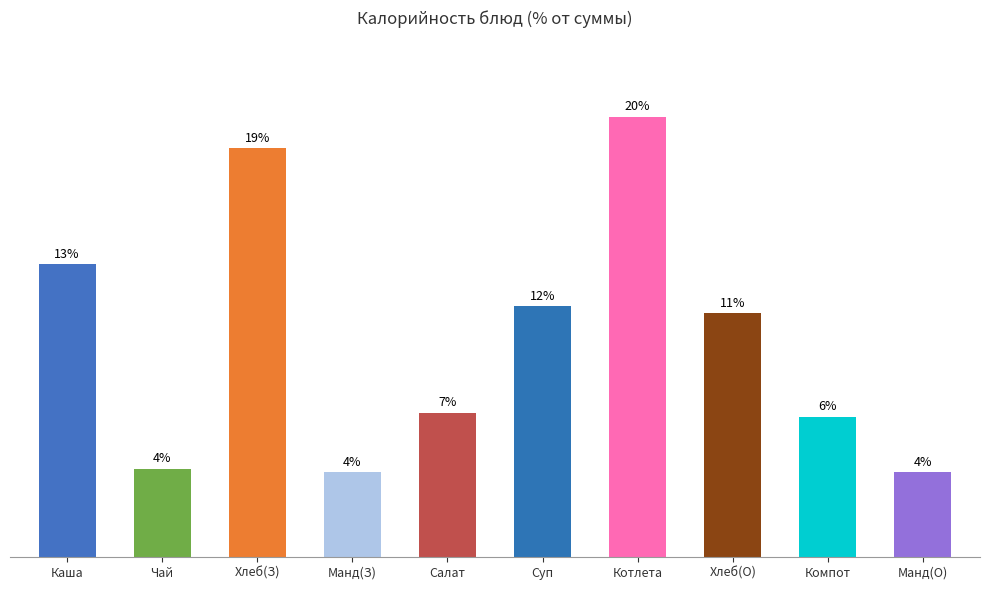

What is the sum of the values at Котлета and Хлеб(З)?

489.3